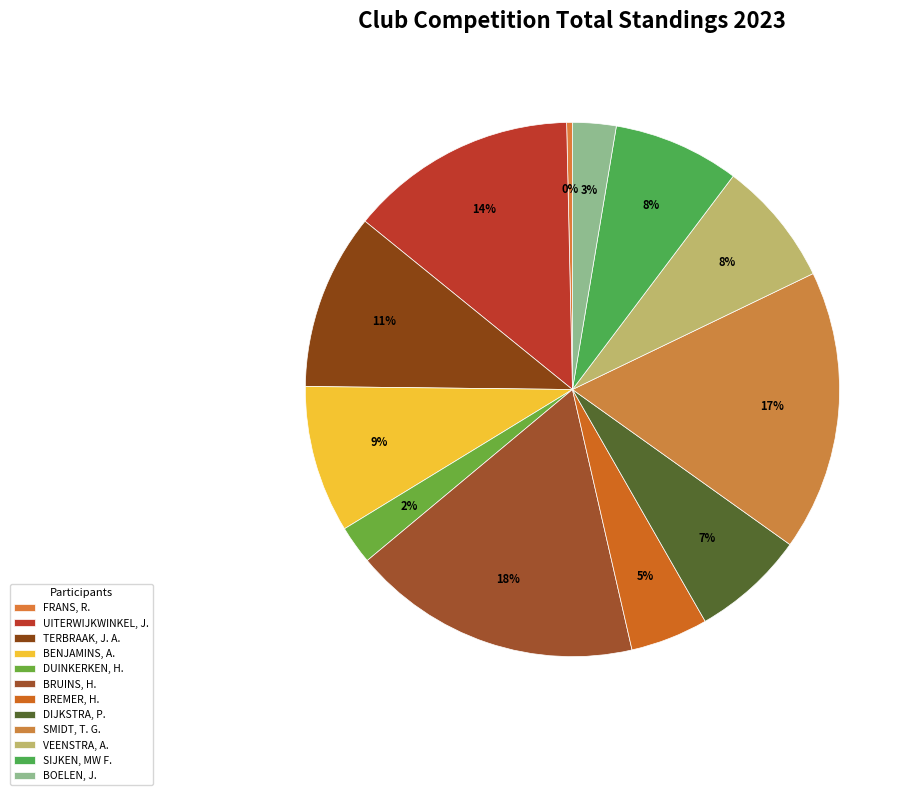

To the nearest percent, what portion does DIJKSTRA, P. represent?

7%